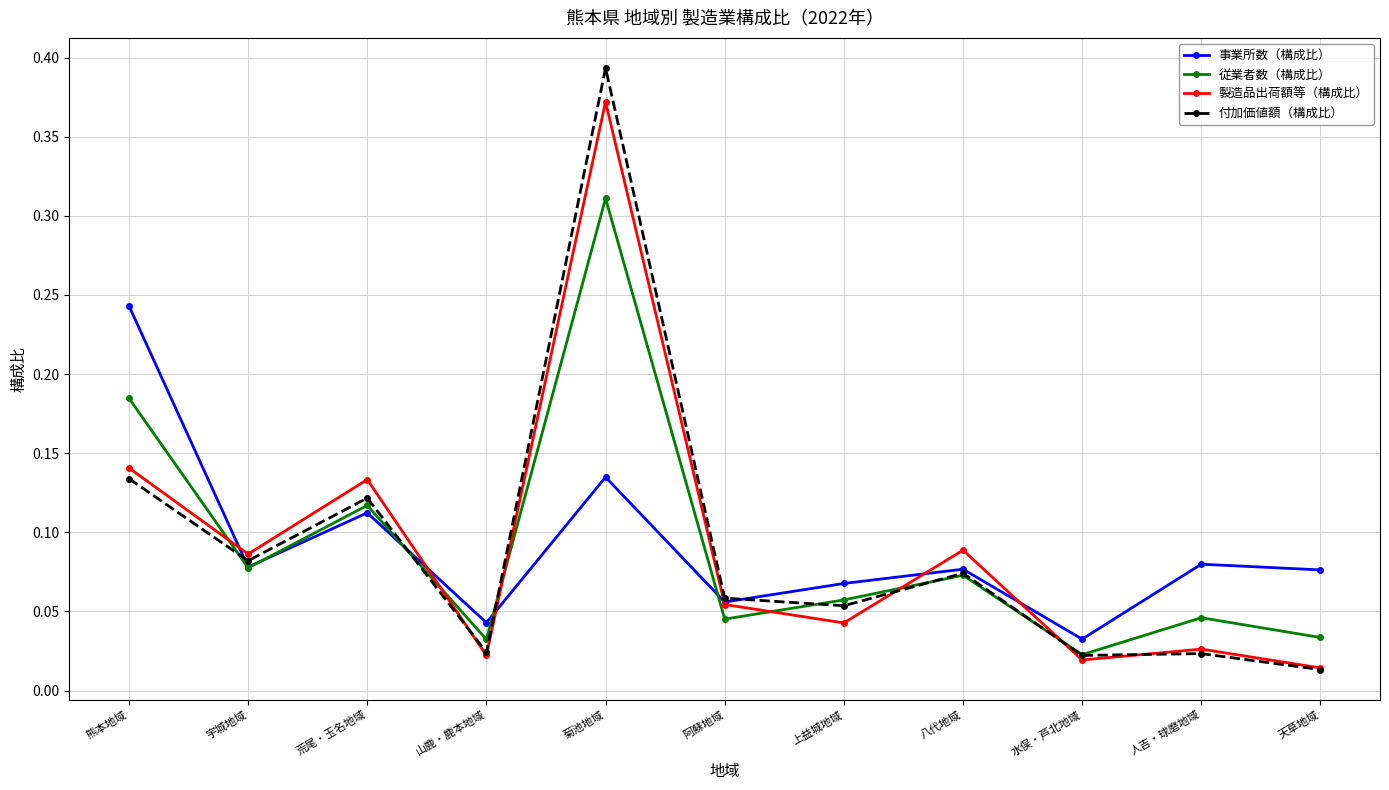

What is the sum of all 製造品出荷額等（構成比） values?

1.0